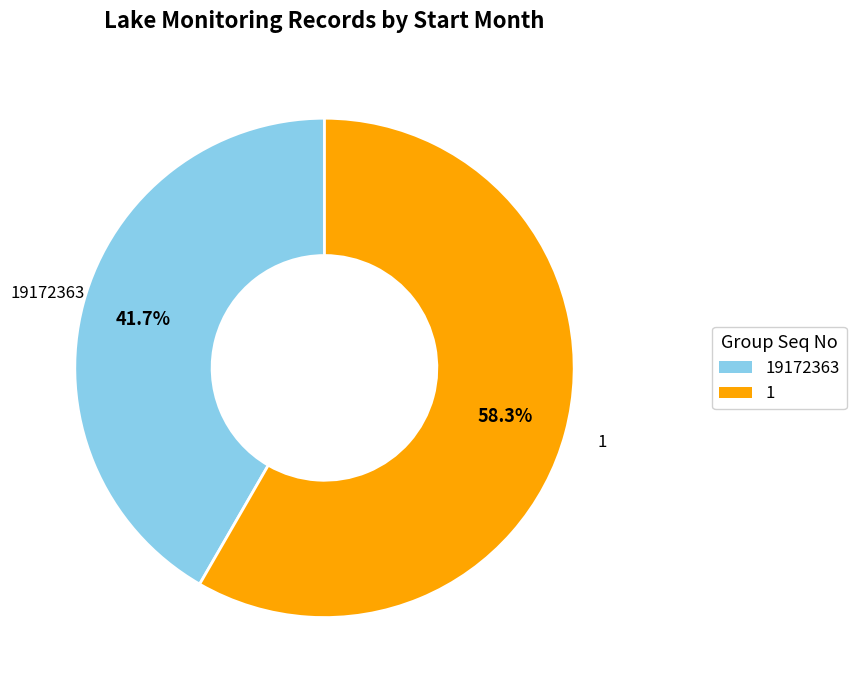

Is there a majority slice in this chart?

Yes